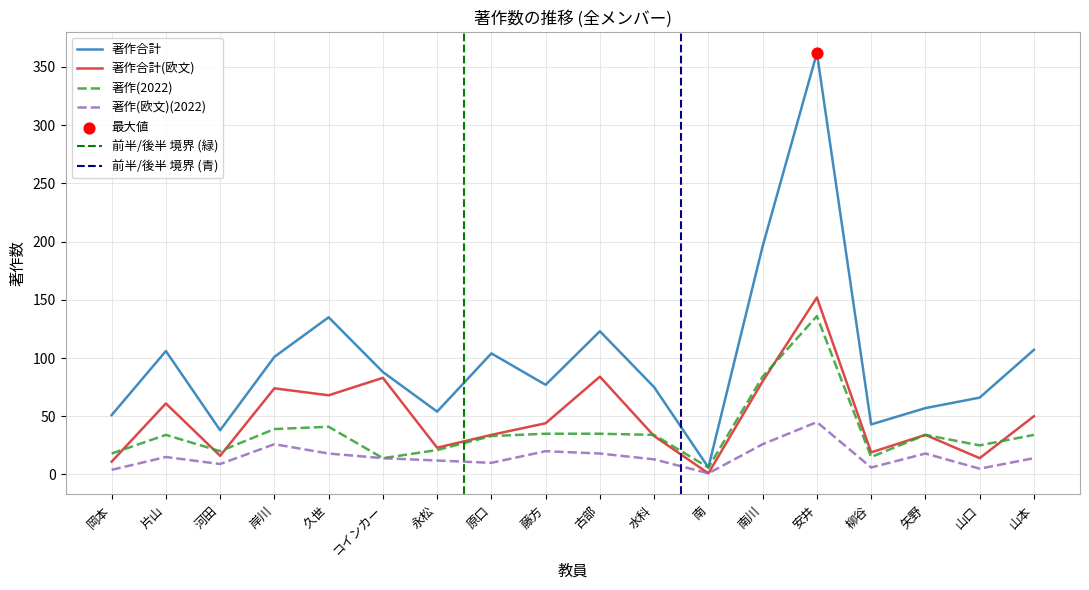

What are all the series names shown in the legend?

著作合計, 著作合計(欧文), 著作(2022), 著作(欧文)(2022)